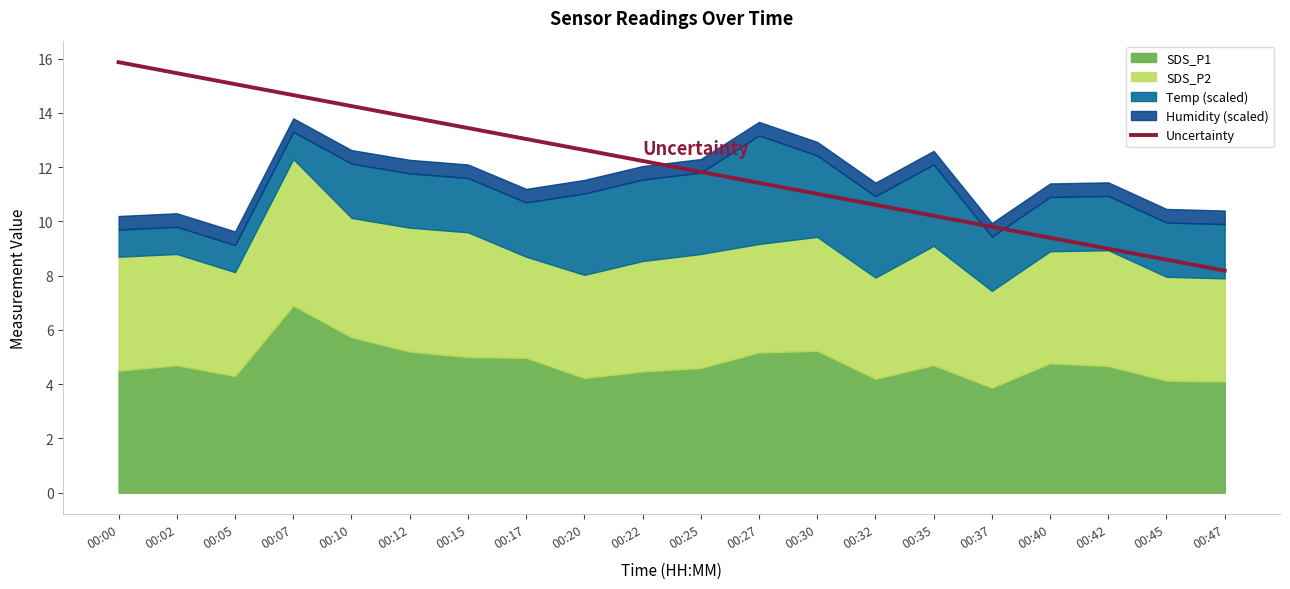

Where does the data first go above 12?

00:00